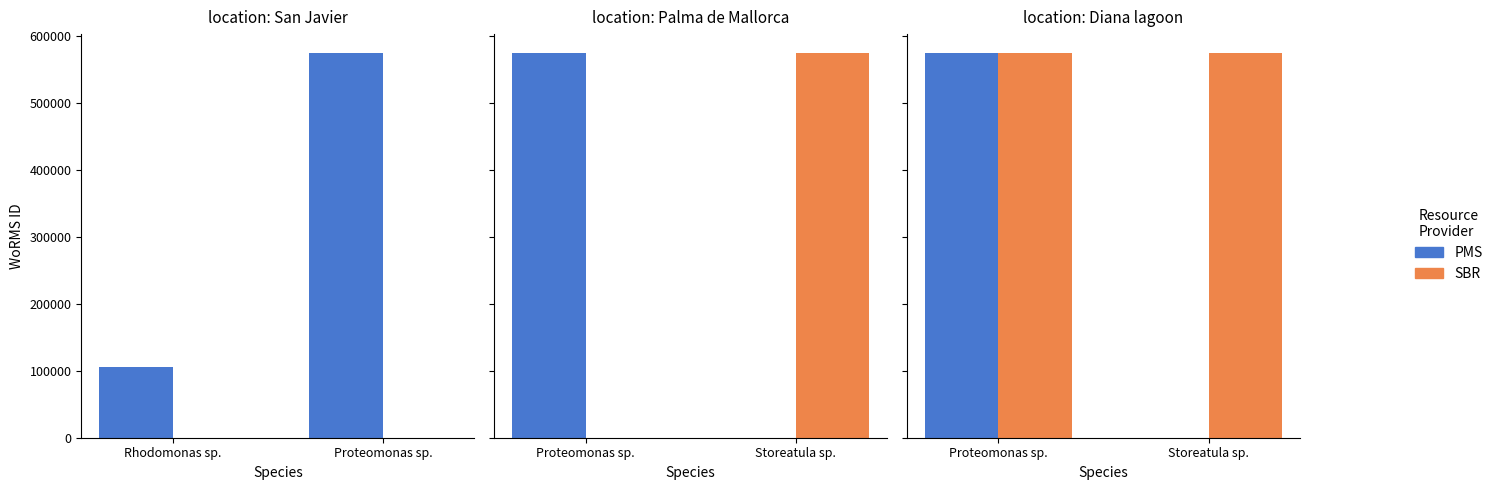

Which series has the widest spread of values?

PMS